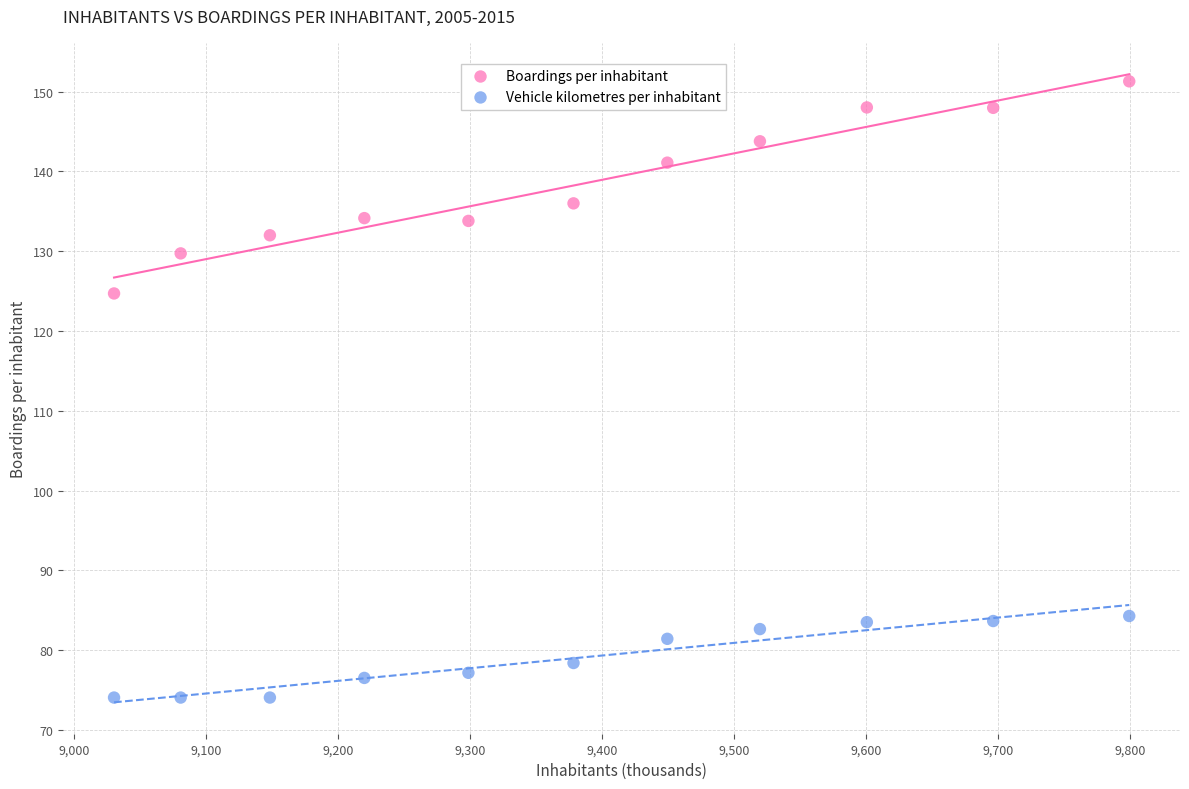

Across all data points, what is the range of Y values (max minus min)?

77.2